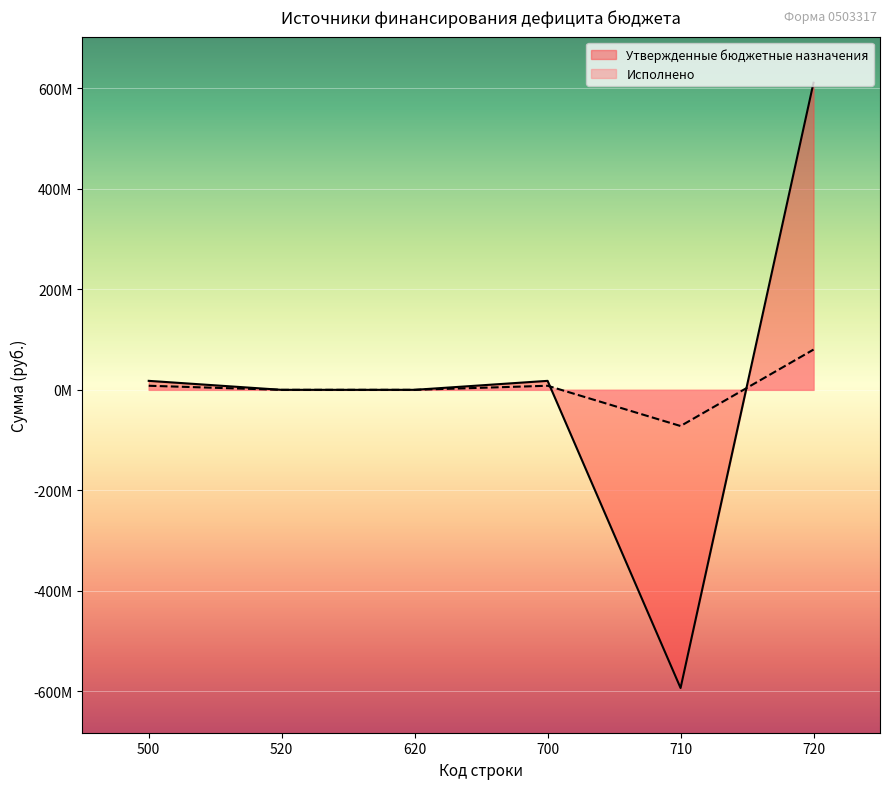

Which series changed the most between 500 and 520?

Утвержденные бюджетные назначения